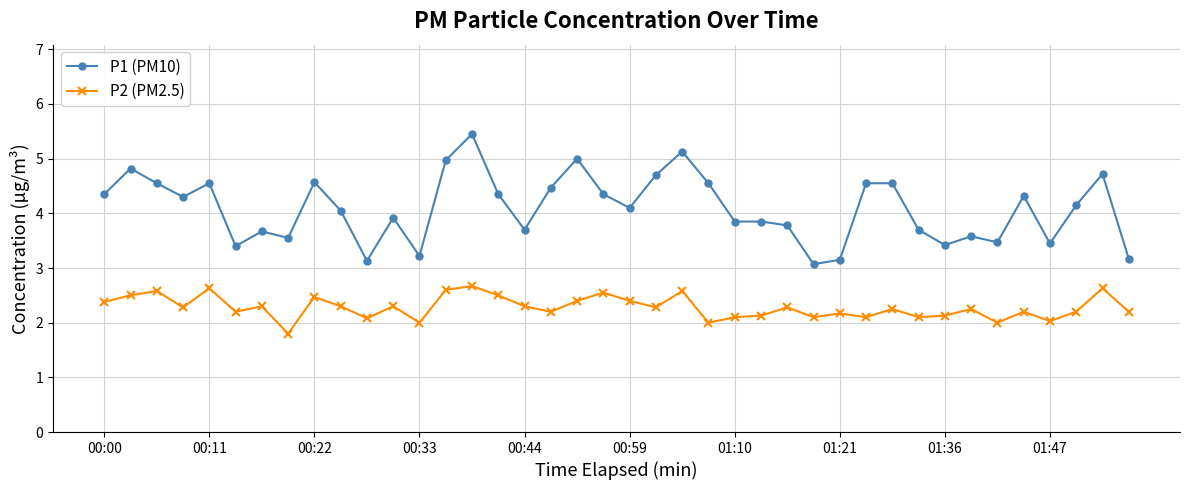

How many lines are shown in the chart?

2